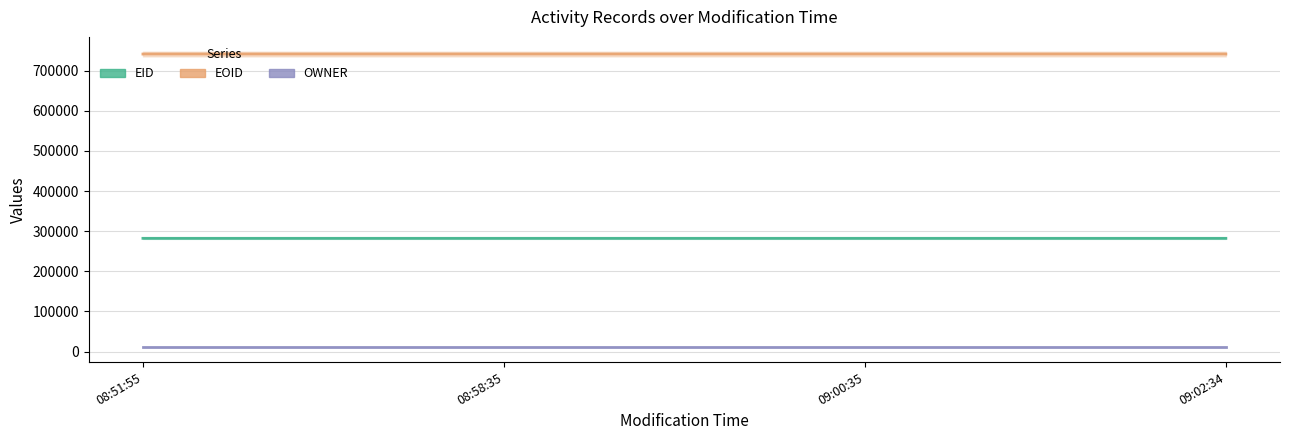

What are all the series names shown in the legend?

EID, EOID, OWNER